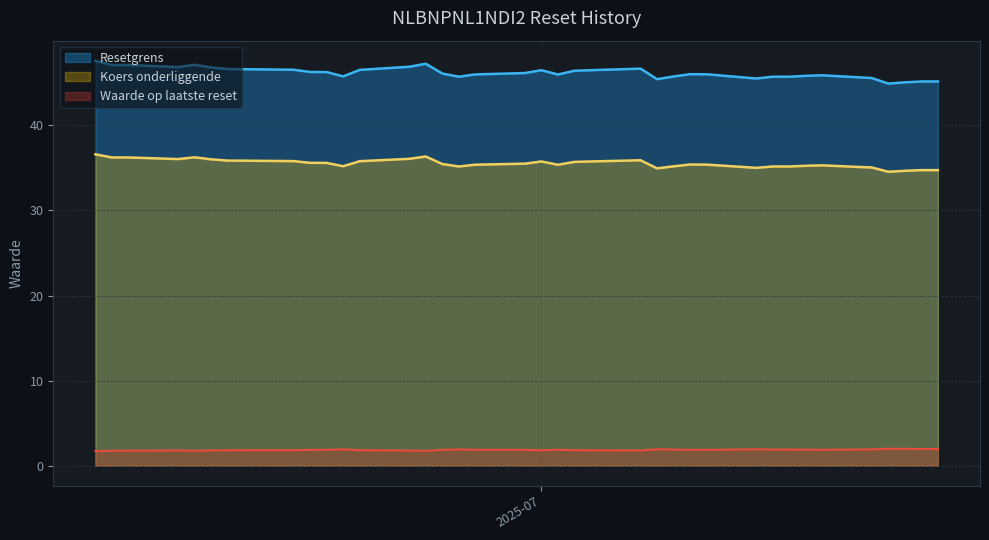

True or false: Waarde op laatste reset has a value of 0.7 at 2025-07-21.

False